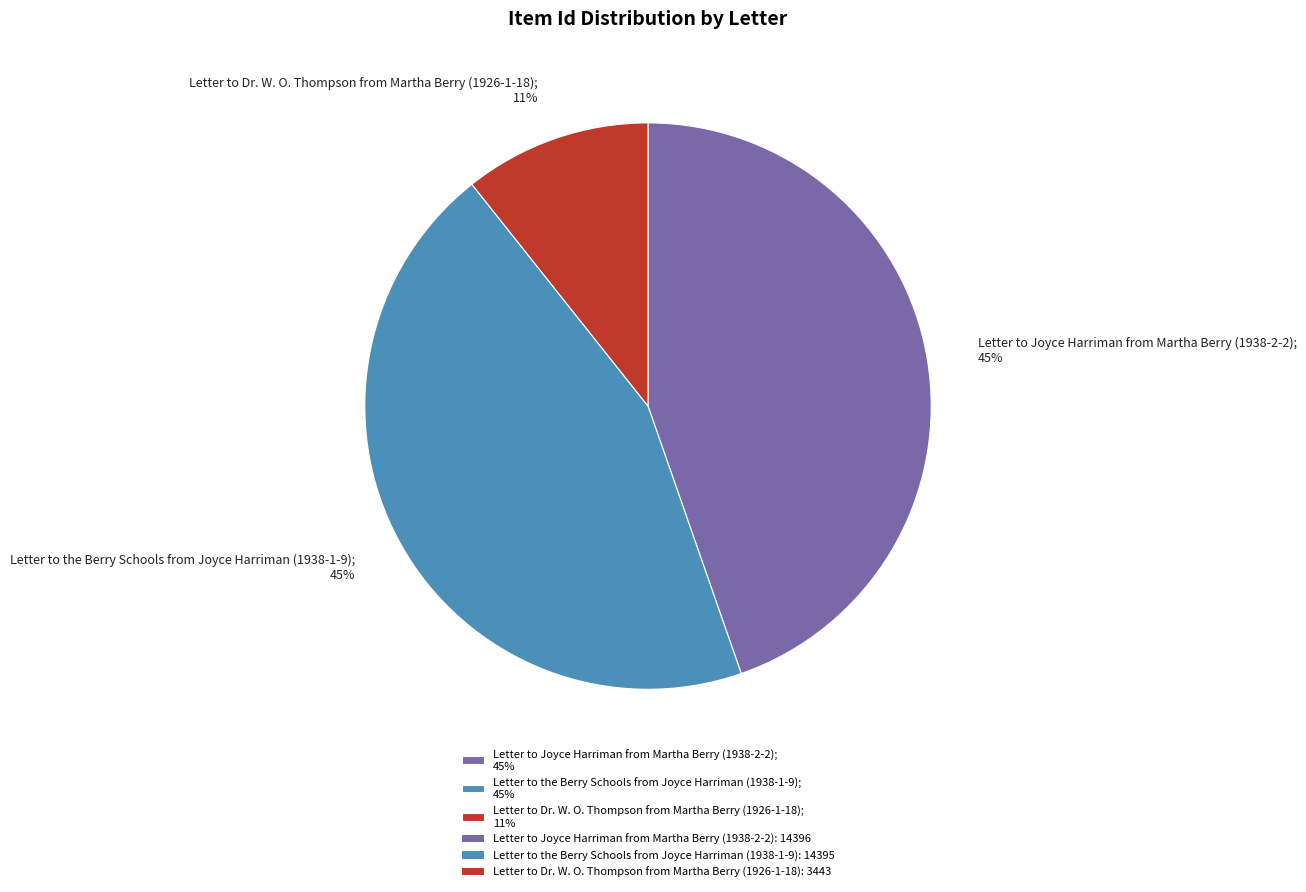

To the nearest percent, what is the difference between the largest and smallest slice percentages?

34%